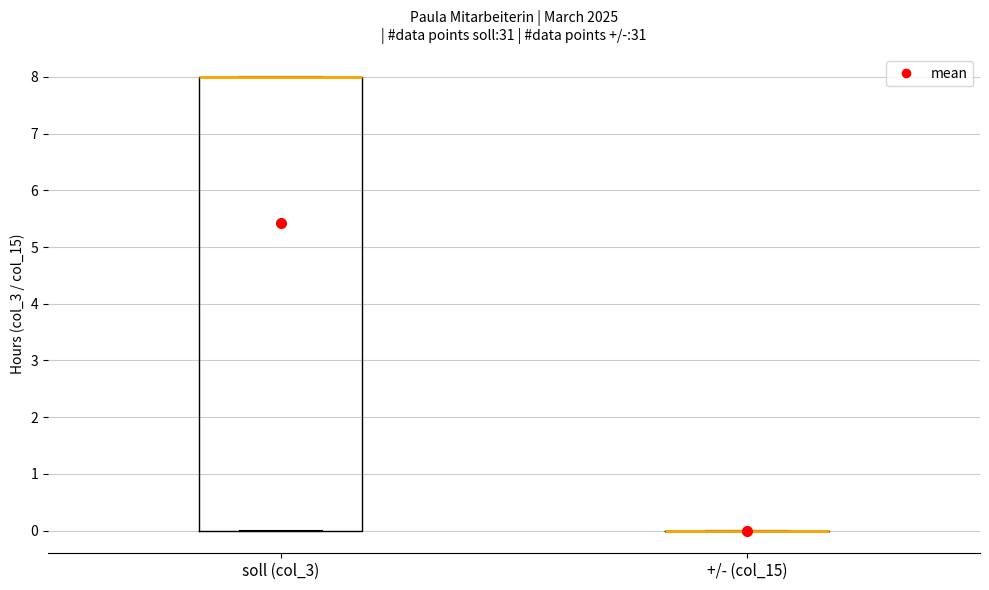

Which box is the tallest, from its lower edge to its upper edge?

soll (col_3)